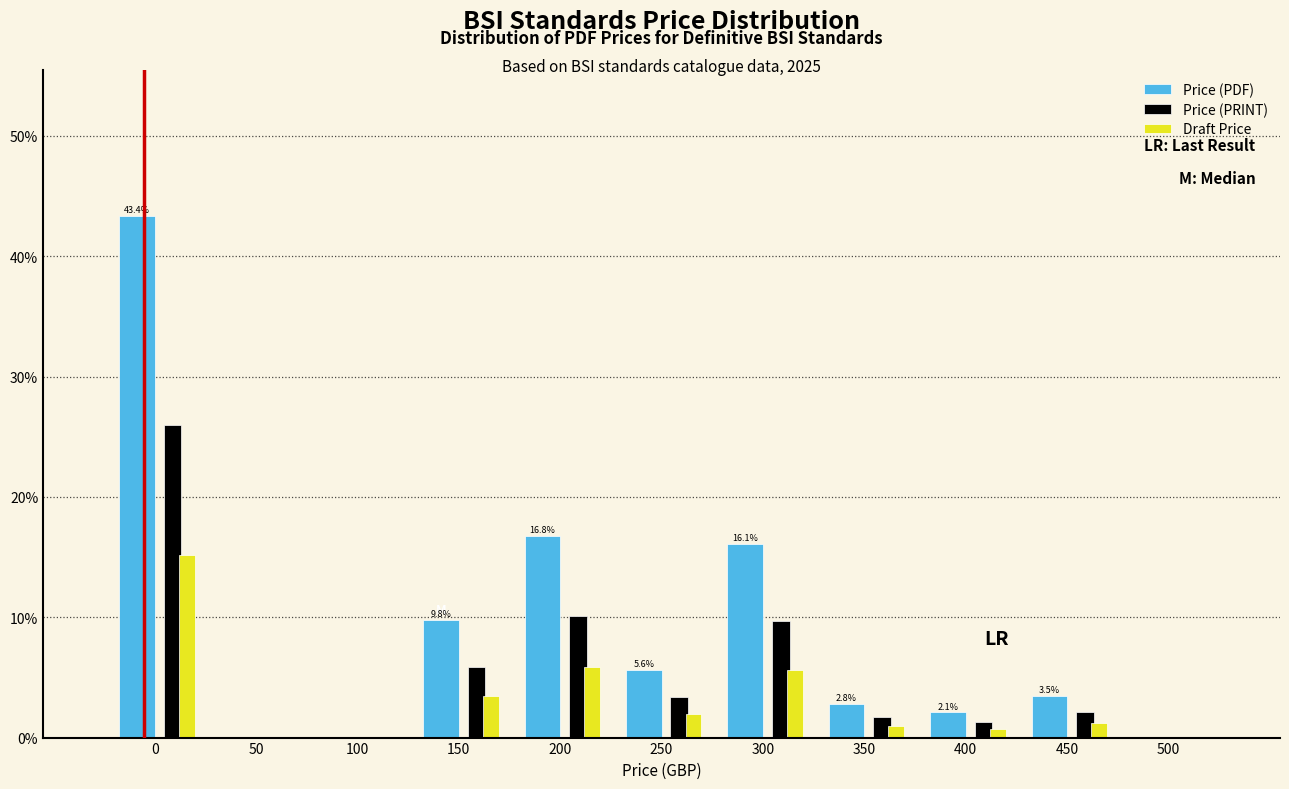

Is the value of Price (PRINT) at 500 greater than the value of Price (PDF) at 200?

No